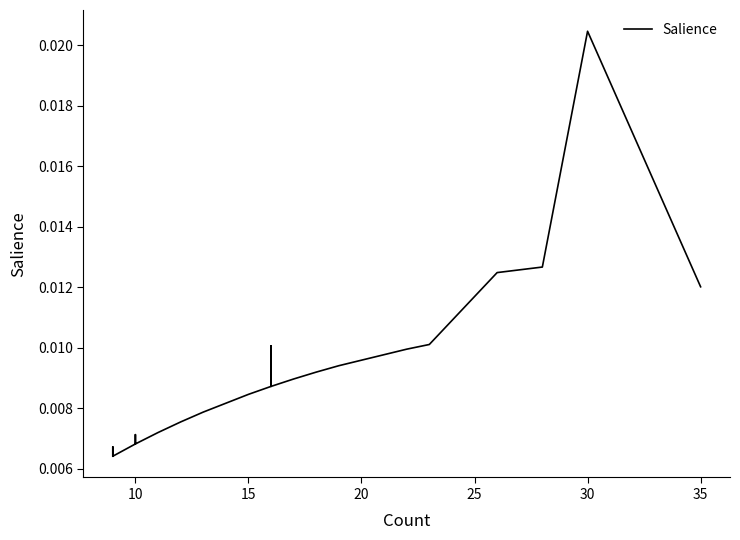

Count the number of data series in this chart.

1